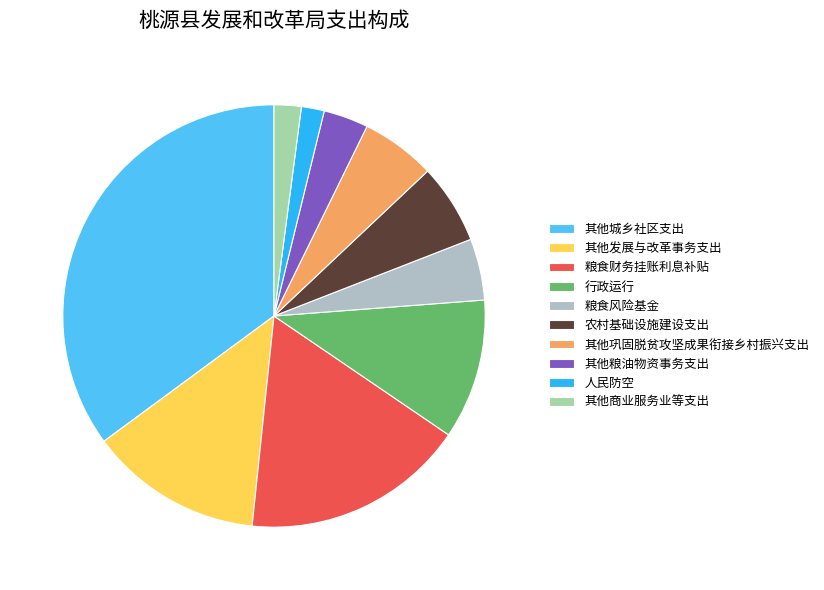

Rank the categories by value from highest to lowest.

其他城乡社区支出, 粮食财务挂账利息补贴, 其他发展与改革事务支出, 行政运行, 农村基础设施建设支出, 其他巩固脱贫攻坚成果衔接乡村振兴支出, 粮食风险基金, 其他粮油物资事务支出, 其他商业服务业等支出, 人民防空